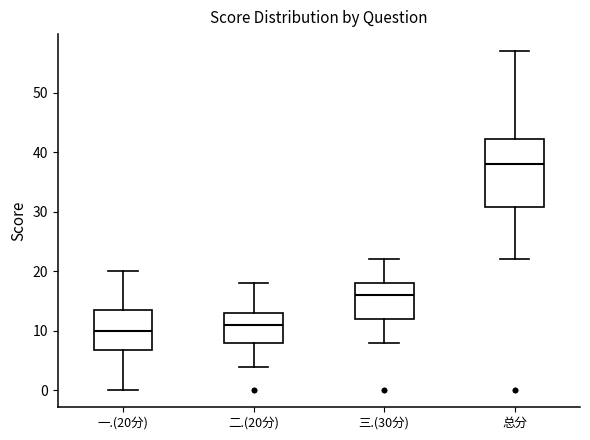

Which box is the tallest, from its lower edge to its upper edge?

总分